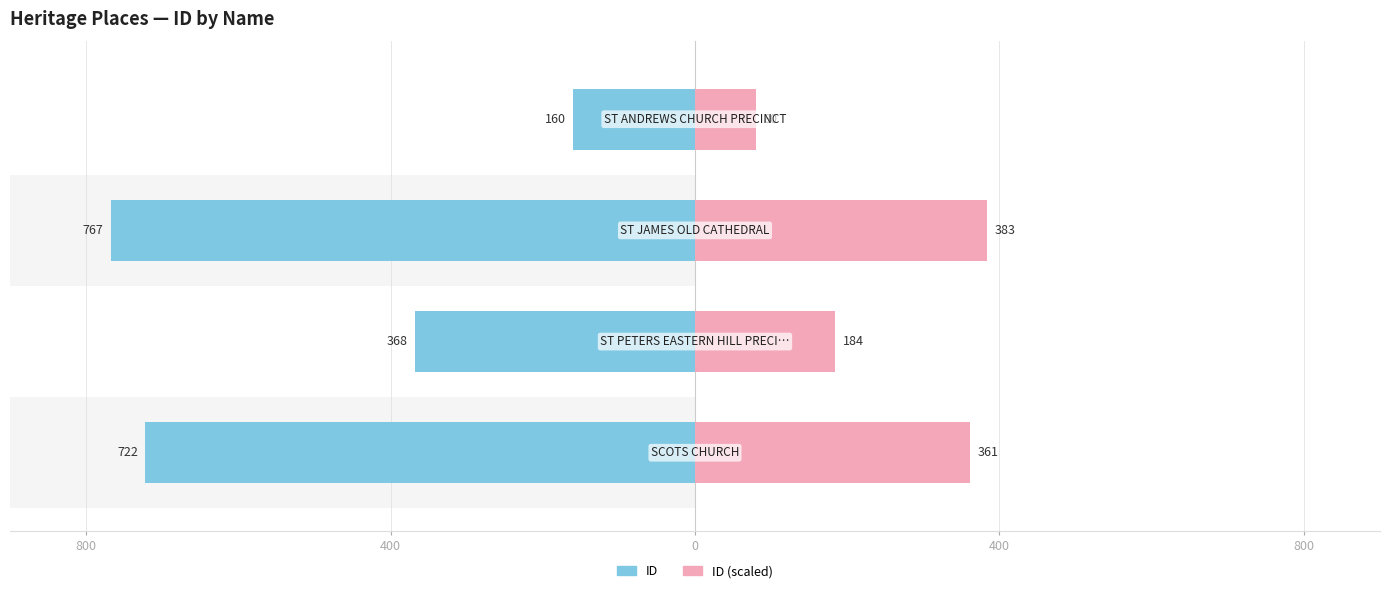

Are the bars horizontal?

Yes